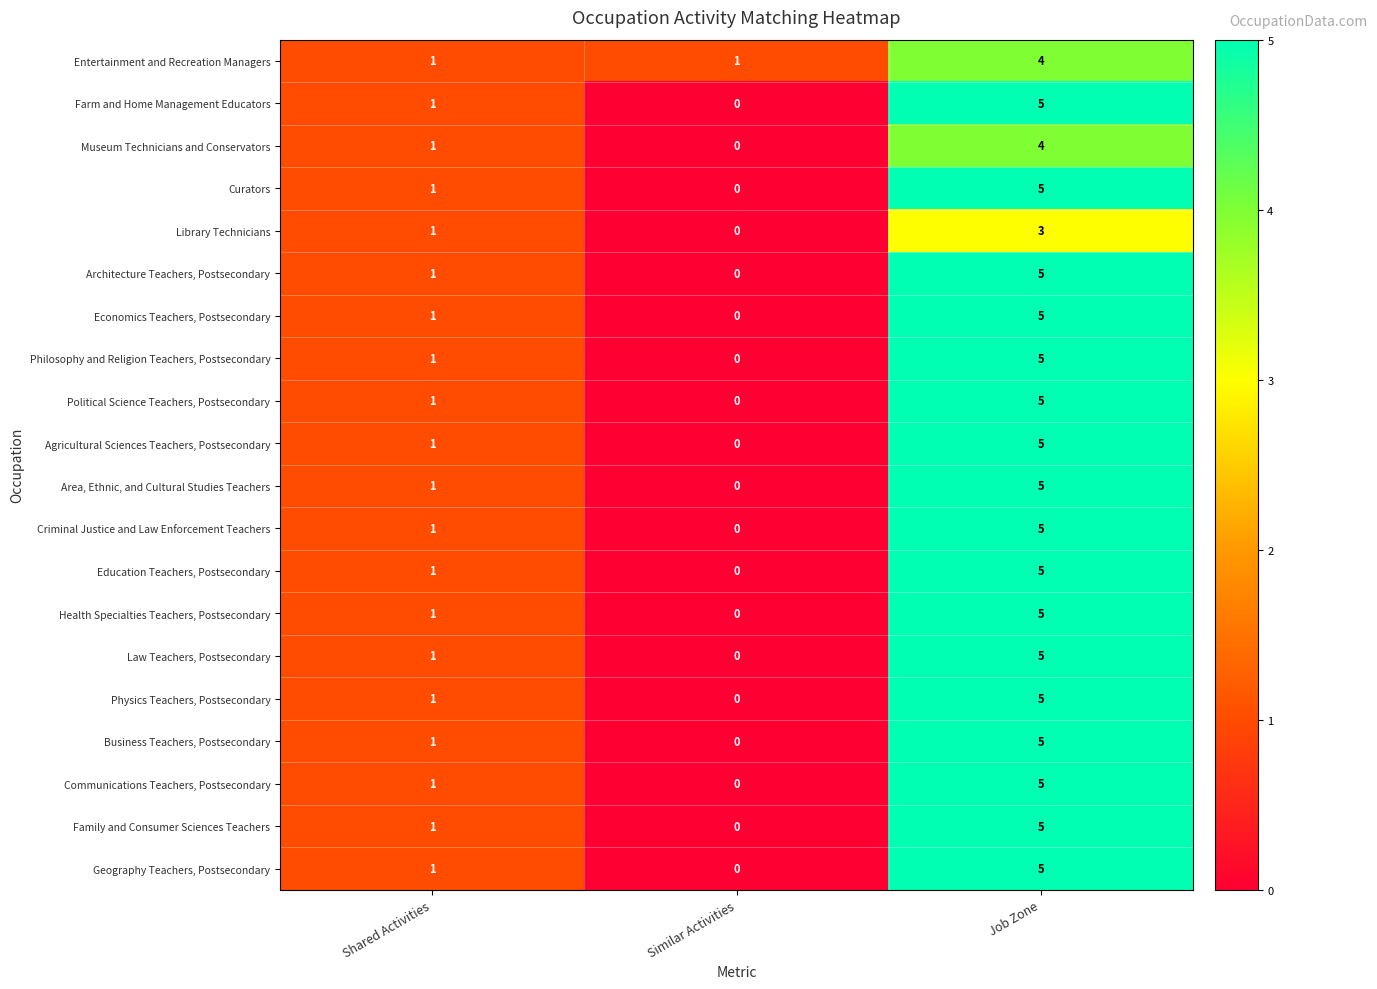

What is the sum of all Entertainment and Recreation Managers values?

6